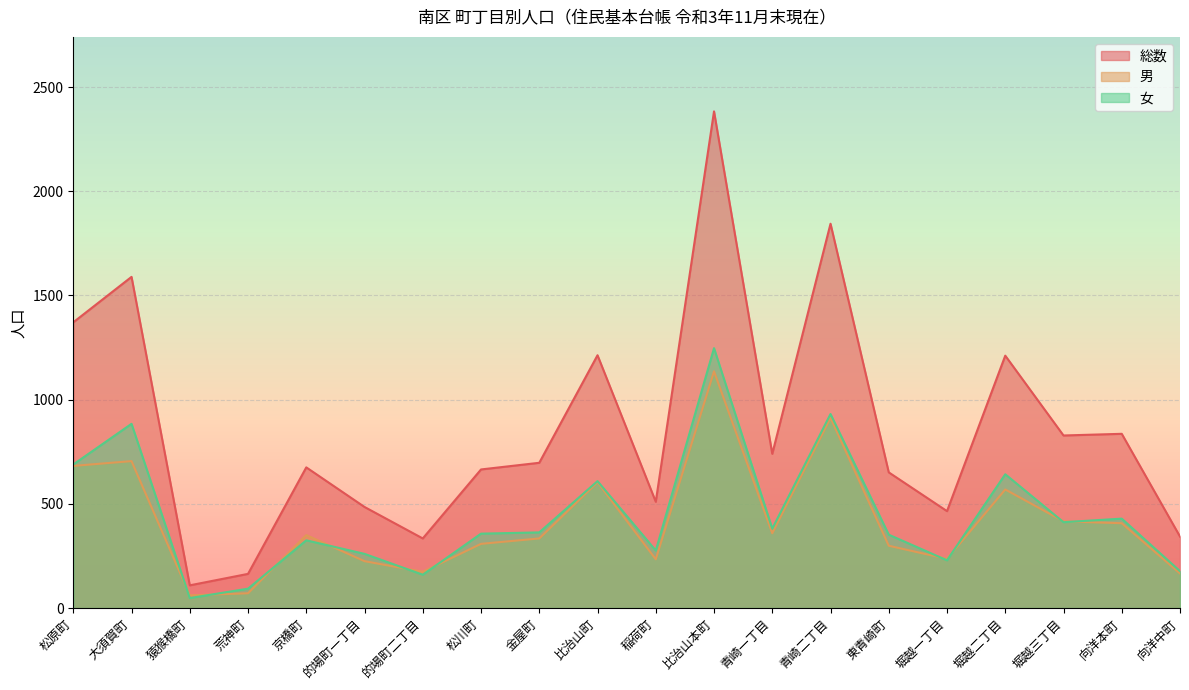

Where does the 女 series first go above 363?

松原町